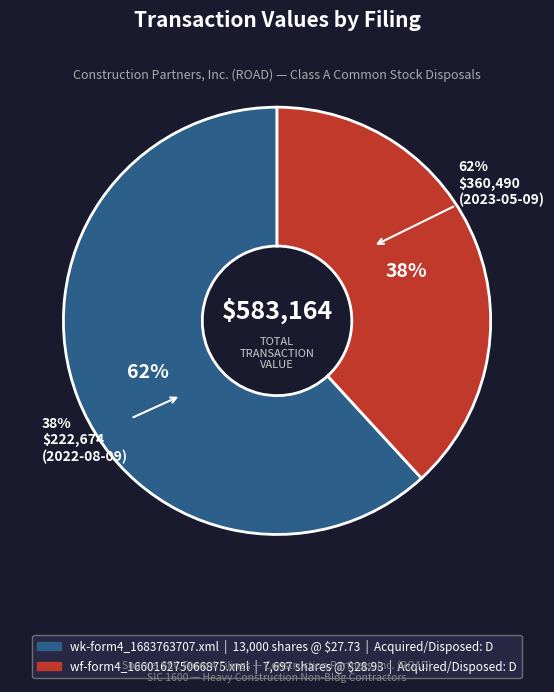

The wf-form4_166016275066875.xml slice represents 32% of the pie. True or false?

False